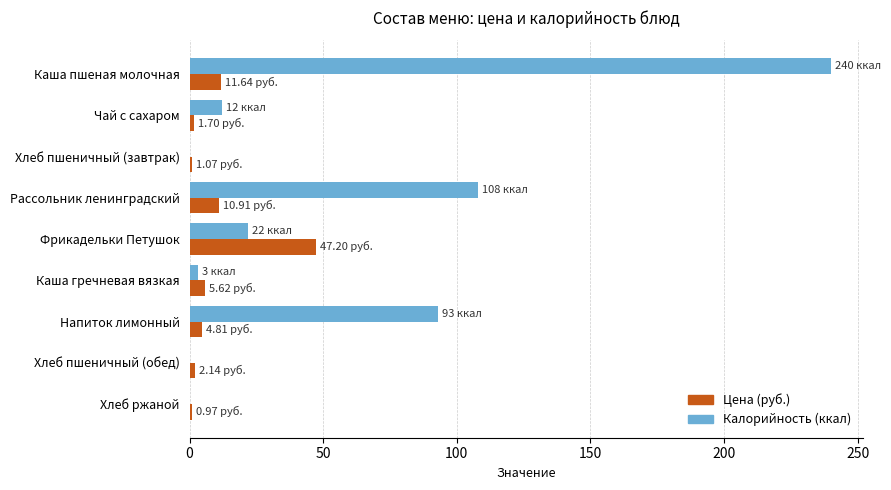

At which category is the sum across all series the highest?

Каша пшеная молочная